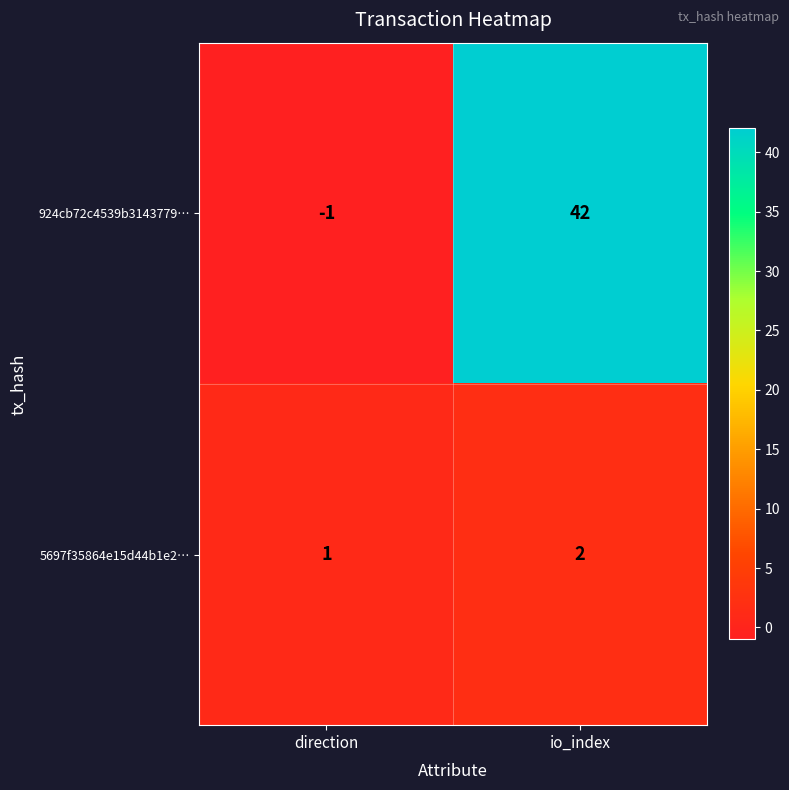

The 5697f35864e15d44b1e2… series shows 2 at io_index. True or false?

True